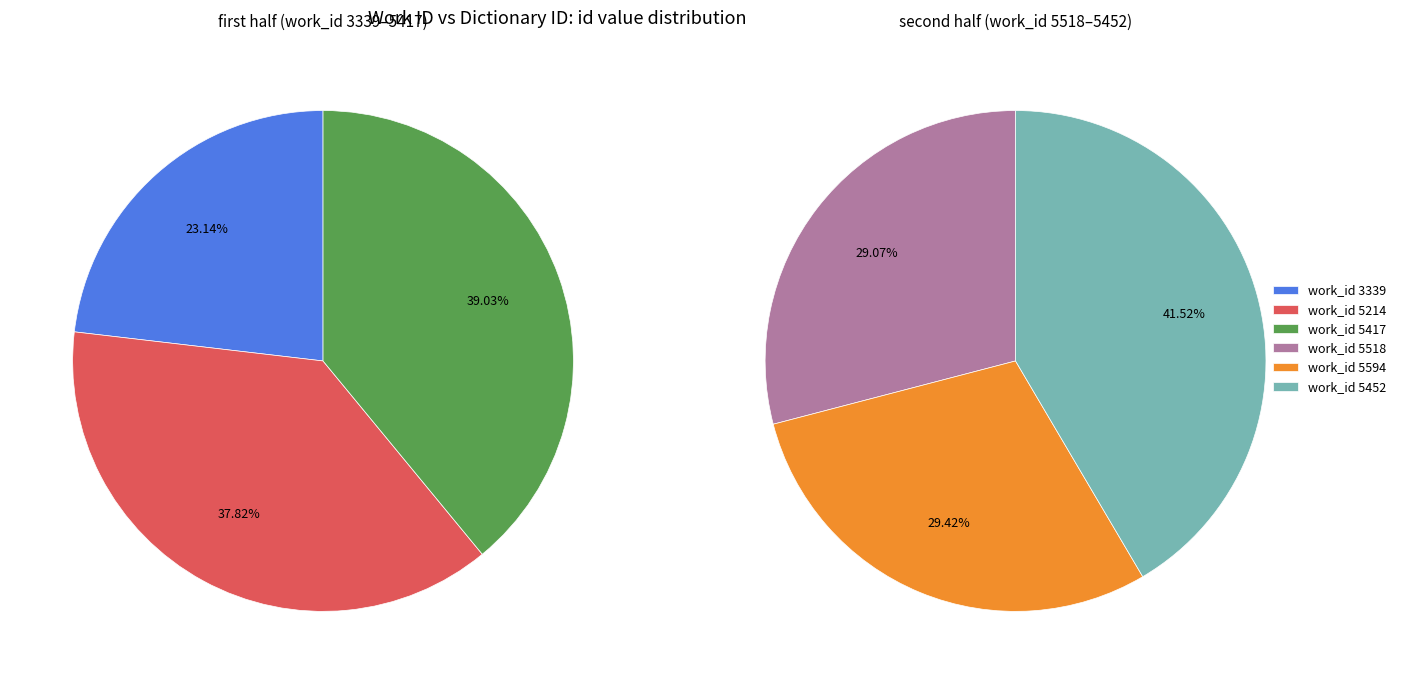

What is the change in value from 5214 to 5518?

+707